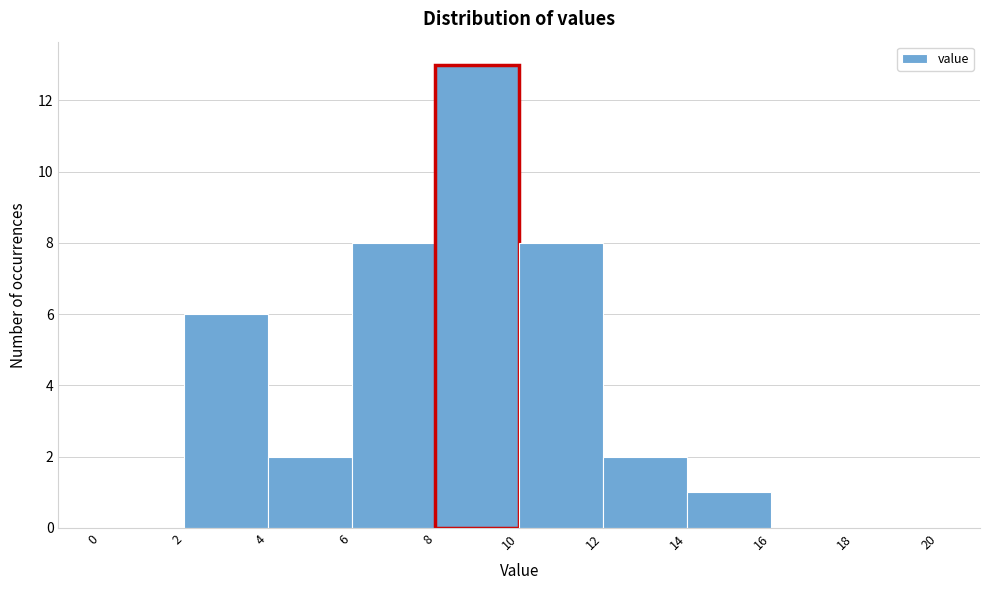

Reading left to right, list every bar in this chart as the range it spans on the x-axis followed by its height. The values are not printed on the chart, so give them approximately, as read against the axis.

0 to 2: 0
2 to 4: 6
4 to 6: 2
6 to 8: 8
8 to 10: 13
10 to 12: 8
12 to 14: 2
14 to 16: 1
16 to 18: 0
18 to 20: 0